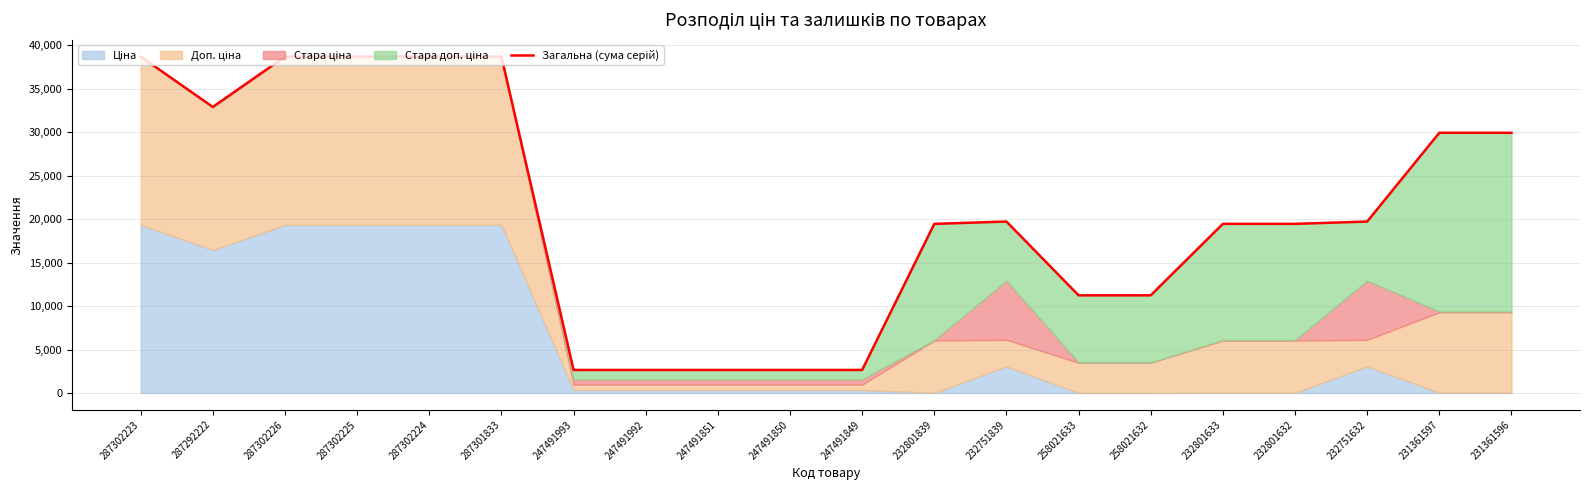

What is the sum of all values?

419695.9